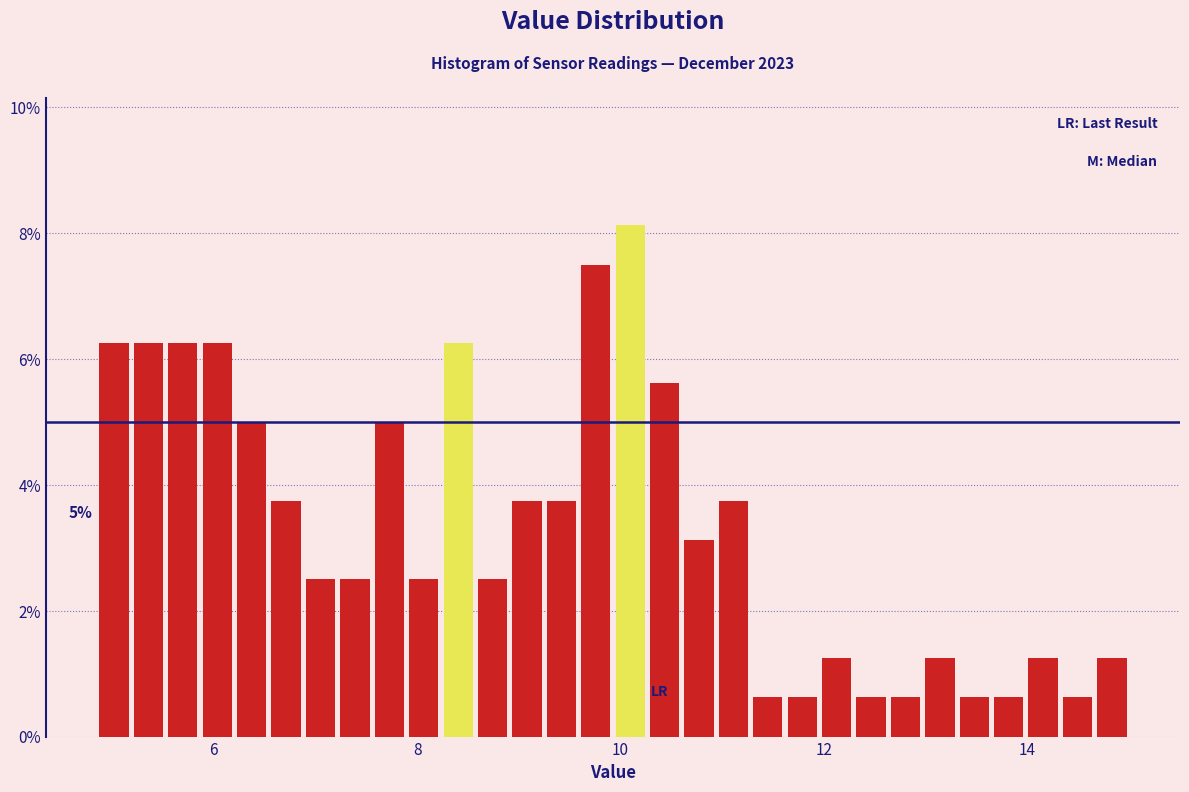

Around what value on the x-axis is the tallest bar? Give the approximate position of its centre, as read against the axis.

10.0